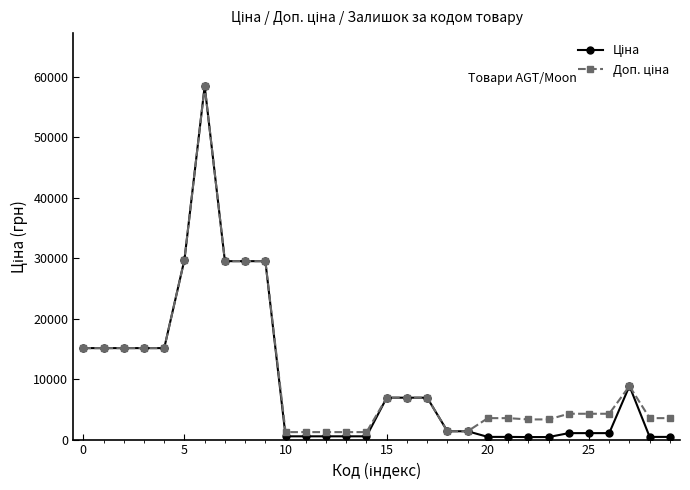

How many categories are shown in the chart?

30